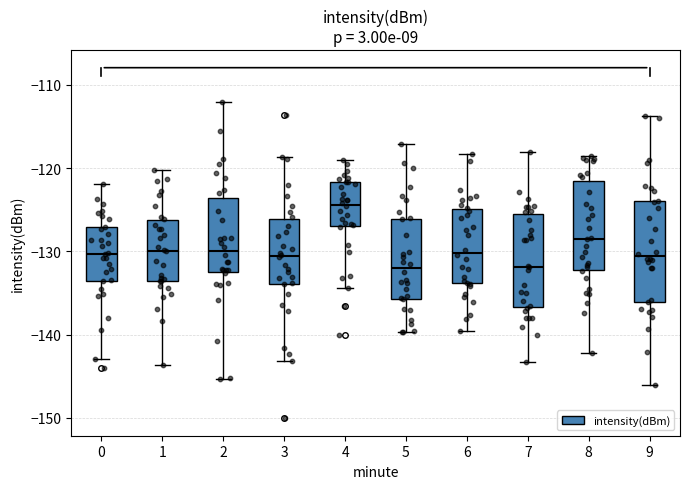

Reading left to right, transcribe this box plot: for each box, give where its median line is, the range the box spans, and where its two whiskers end, as read against the y-axis. The values are not printed on the chart, so give them approximately, as read against the axis.

0: median -130, box -134 to -127, whiskers -143 to -122
1: median -130, box -134 to -126, whiskers -144 to -120
2: median -130, box -132 to -124, whiskers -145 to -112
3: median -131, box -134 to -126, whiskers -143 to -119
4: median -124, box -127 to -122, whiskers -134 to -119
5: median -132, box -136 to -126, whiskers -140 to -117
6: median -130, box -134 to -125, whiskers -140 to -118
7: median -132, box -137 to -126, whiskers -143 to -118
8: median -128, box -132 to -122, whiskers -142 to -119
9: median -131, box -136 to -124, whiskers -146 to -114